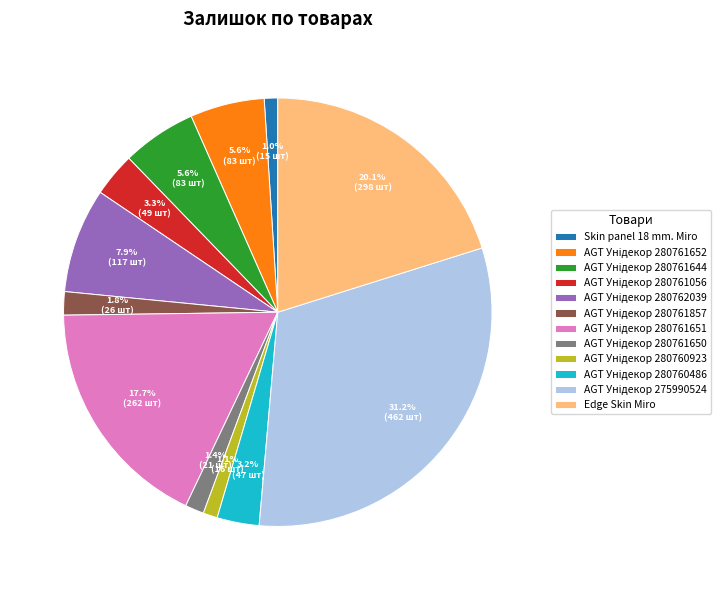

Is there a majority slice in this chart?

No